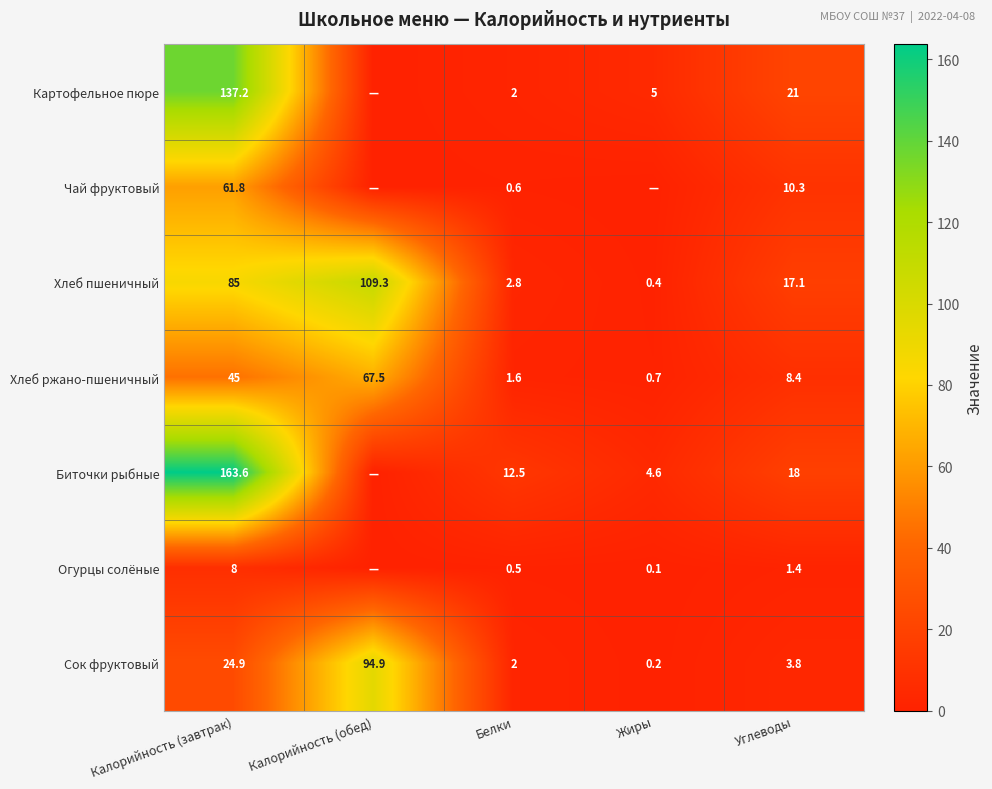

At which label is Сок фруктовый closest to 47?

Калорийность (завтрак)